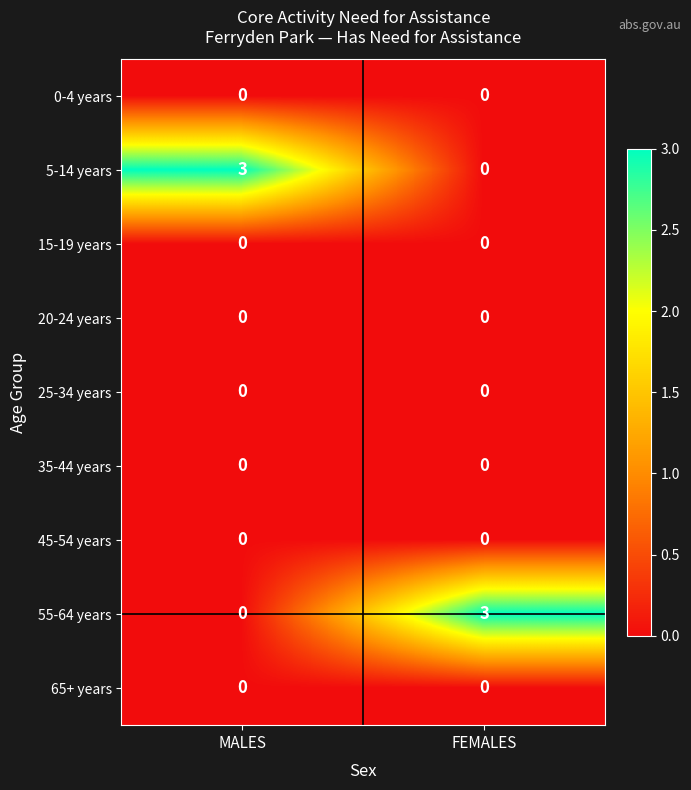

What is the difference between the highest and lowest values at FEMALES?

3